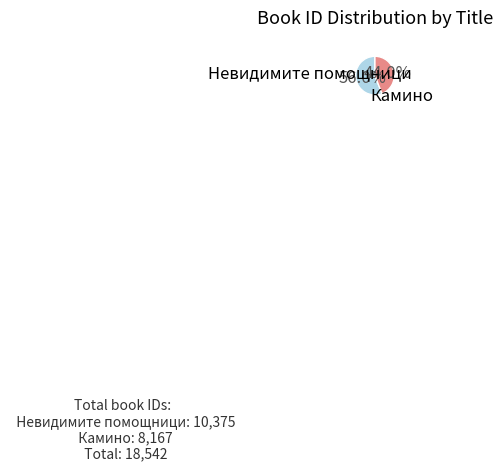

Combined, what portion of the pie is Камино and Невидимите помощници?

100.0%